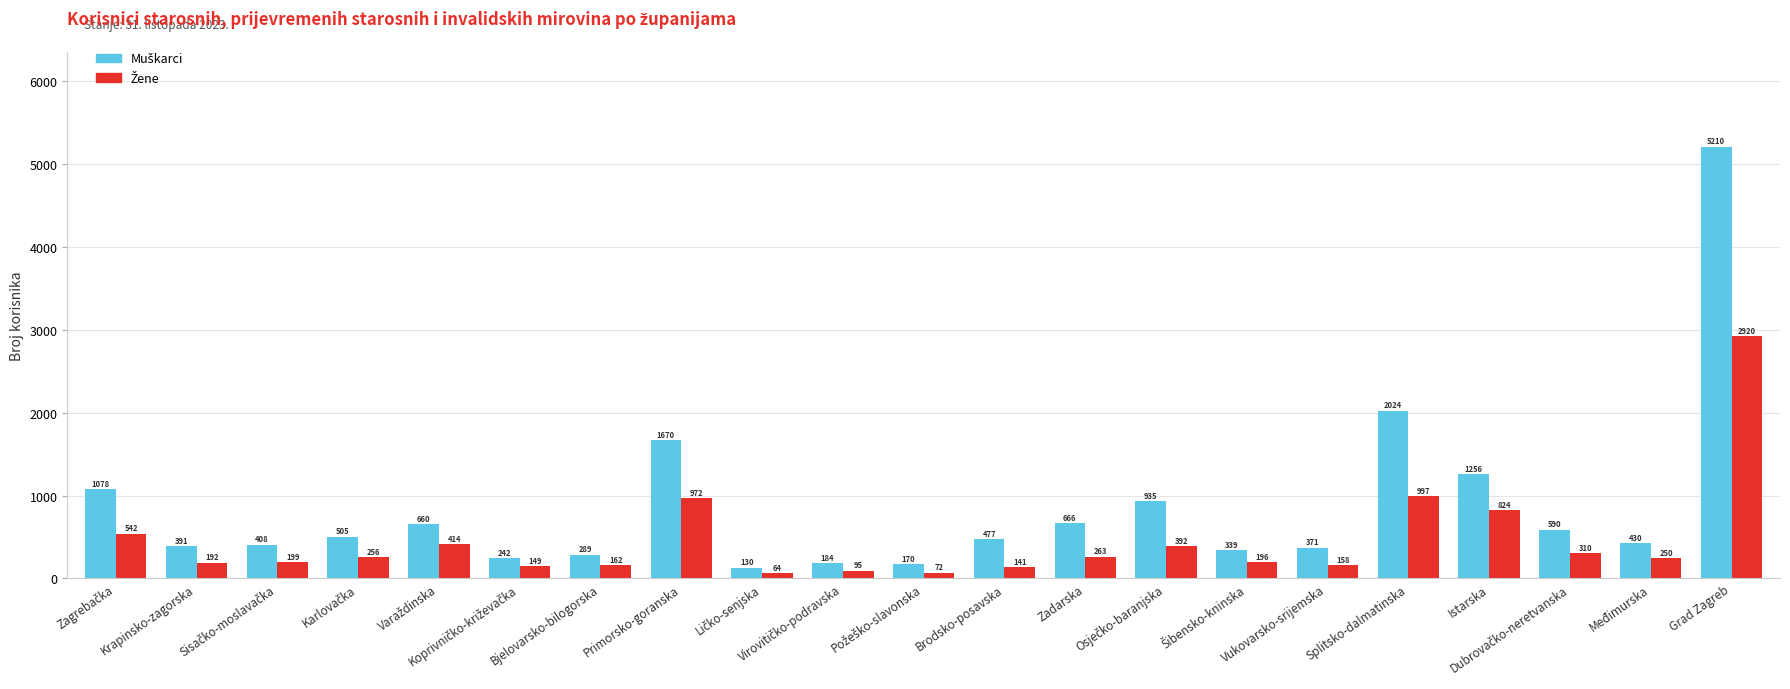

What is the greatest value displayed?

5210